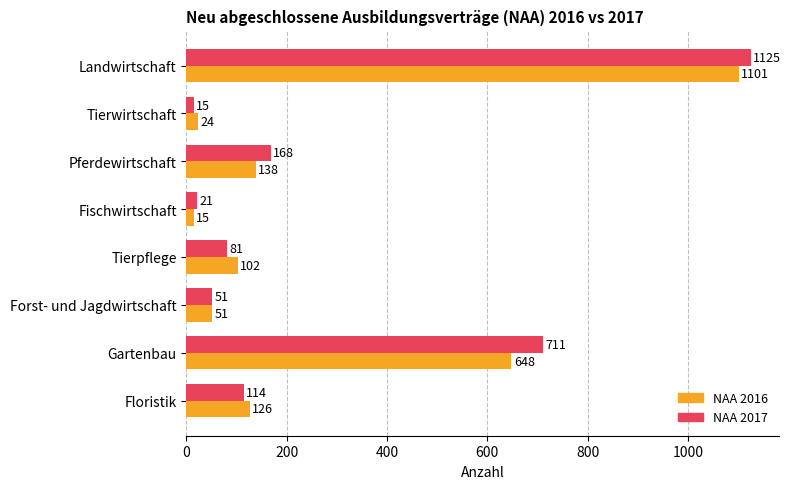

Which series has the widest spread of values?

NAA 2017